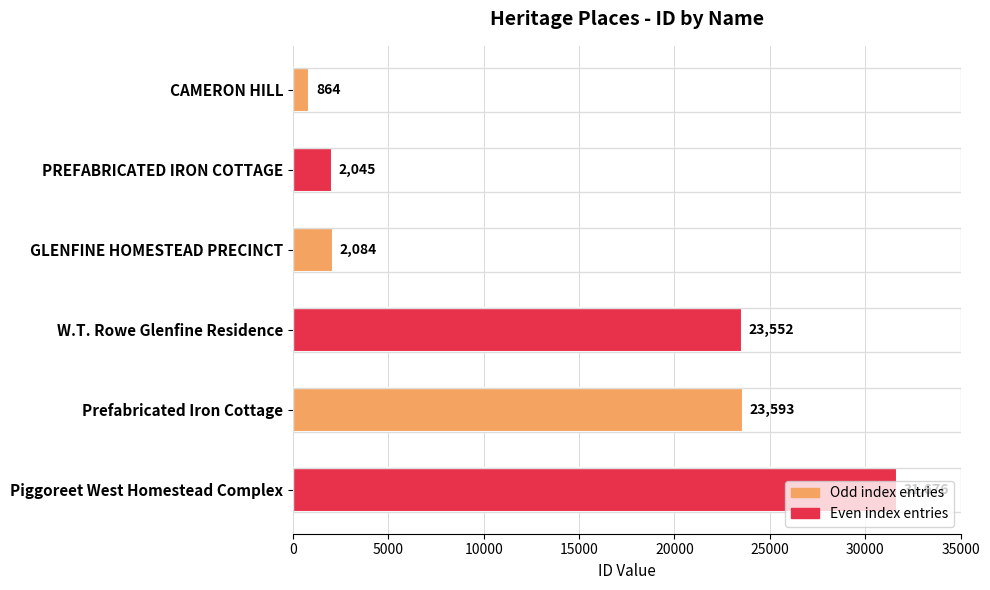

List the labels in order of value, smallest first.

CAMERON HILL, PREFABRICATED IRON COTTAGE, GLENFINE HOMESTEAD PRECINCT, W.T. Rowe Glenfine Residence, Prefabricated Iron Cottage, Piggoreet West Homestead Complex